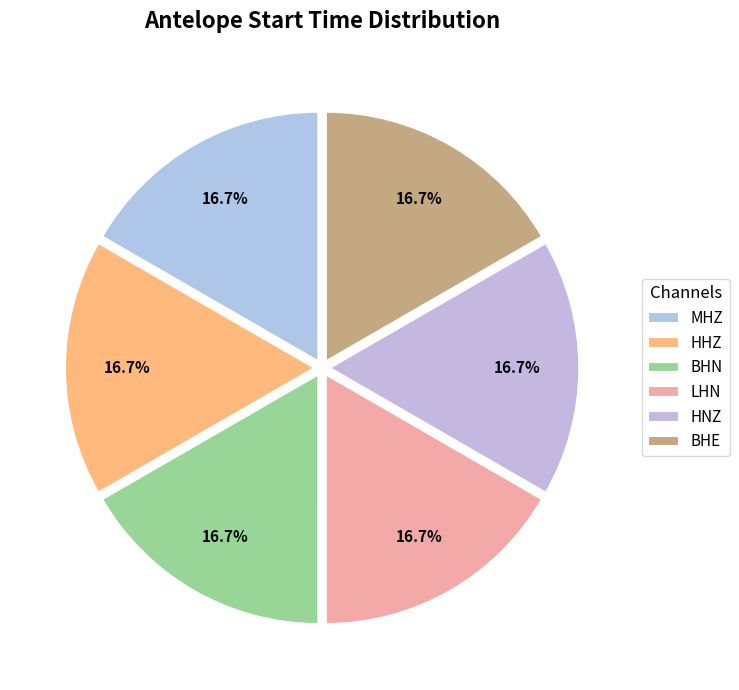

How many slices are in this pie chart?

6